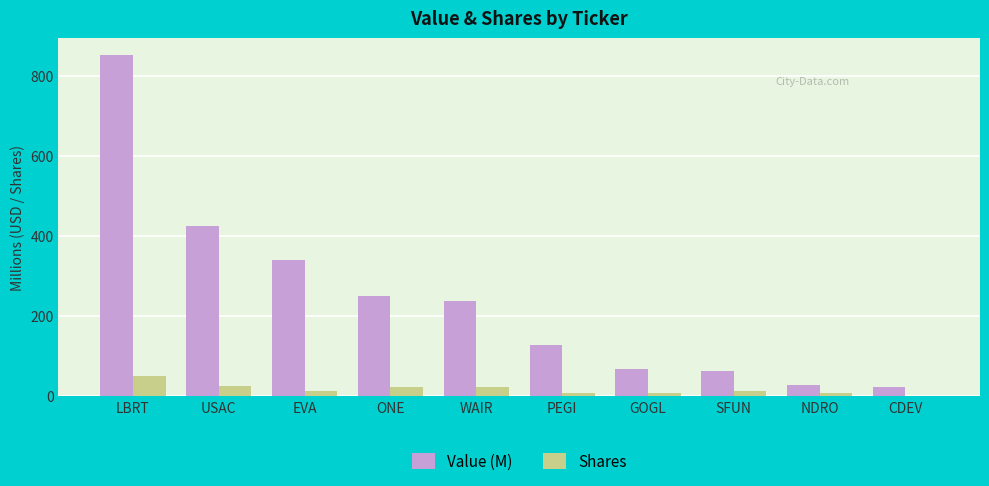

At which category is the sum across all series the highest?

LBRT